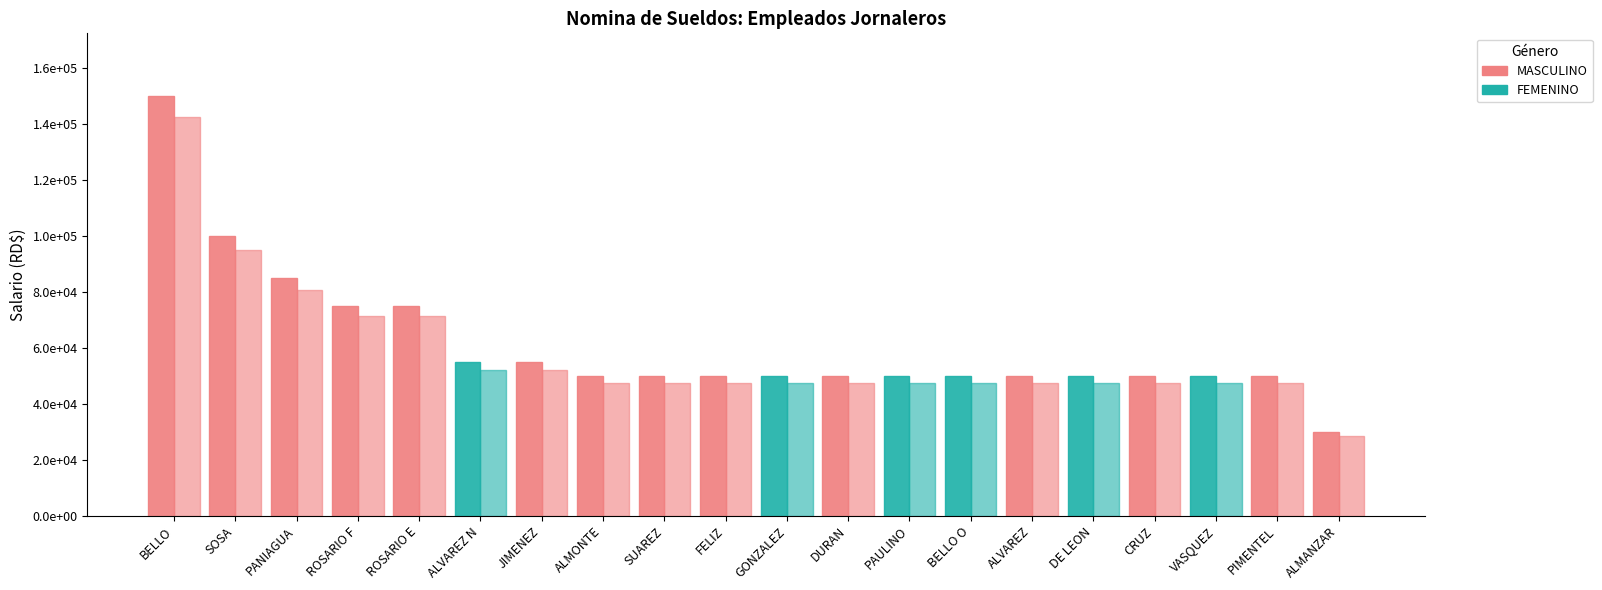

How many data points does each series have?

20